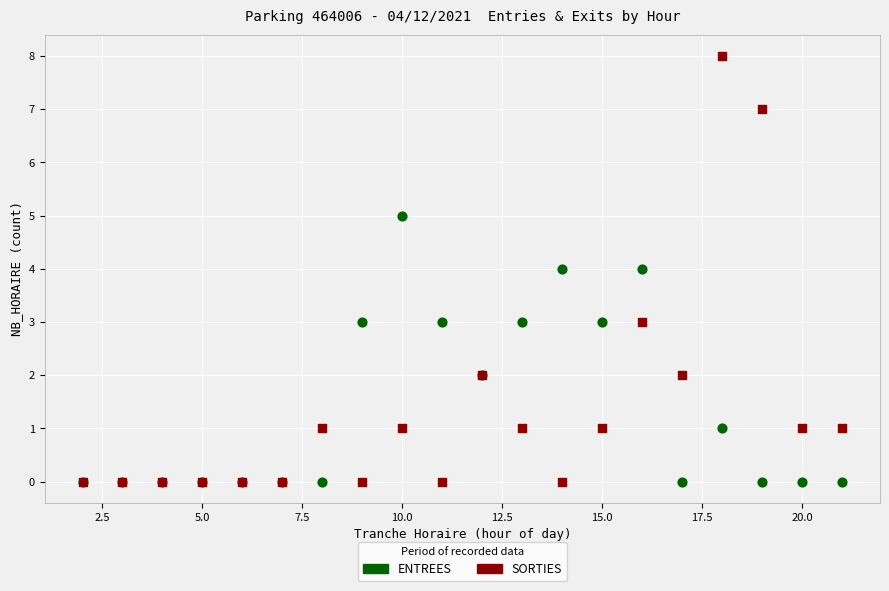

Which series has the largest Y range (max minus min)?

SORTIES